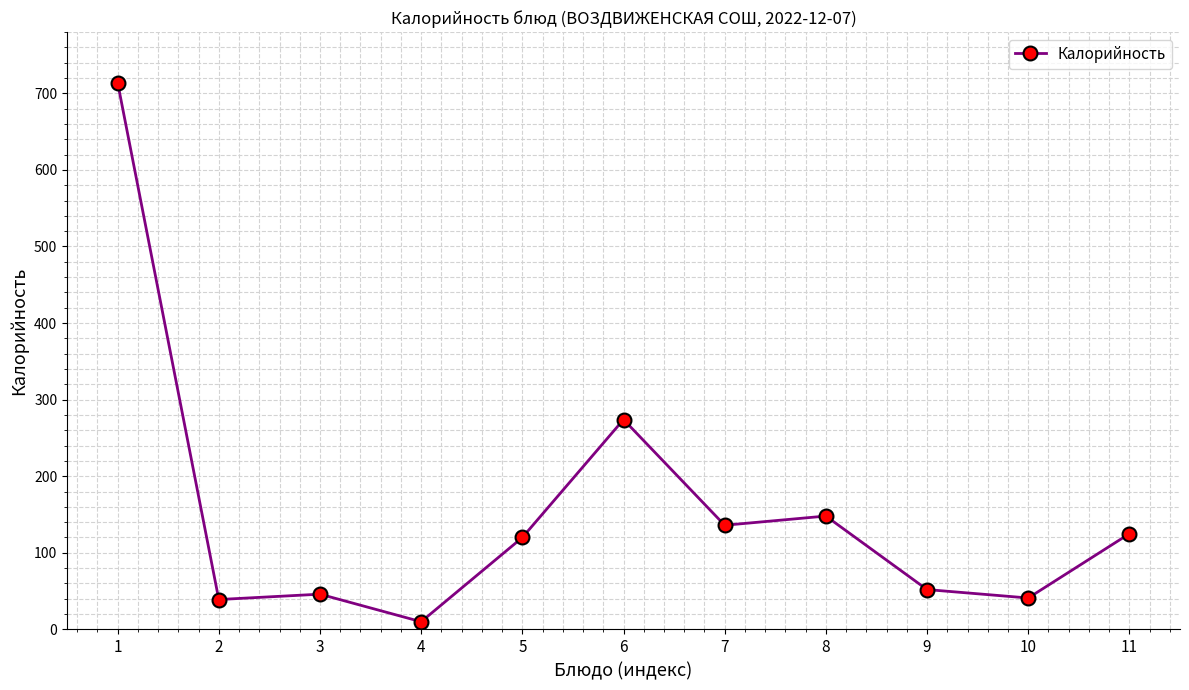

Which label corresponds to the smallest value in the chart?

4